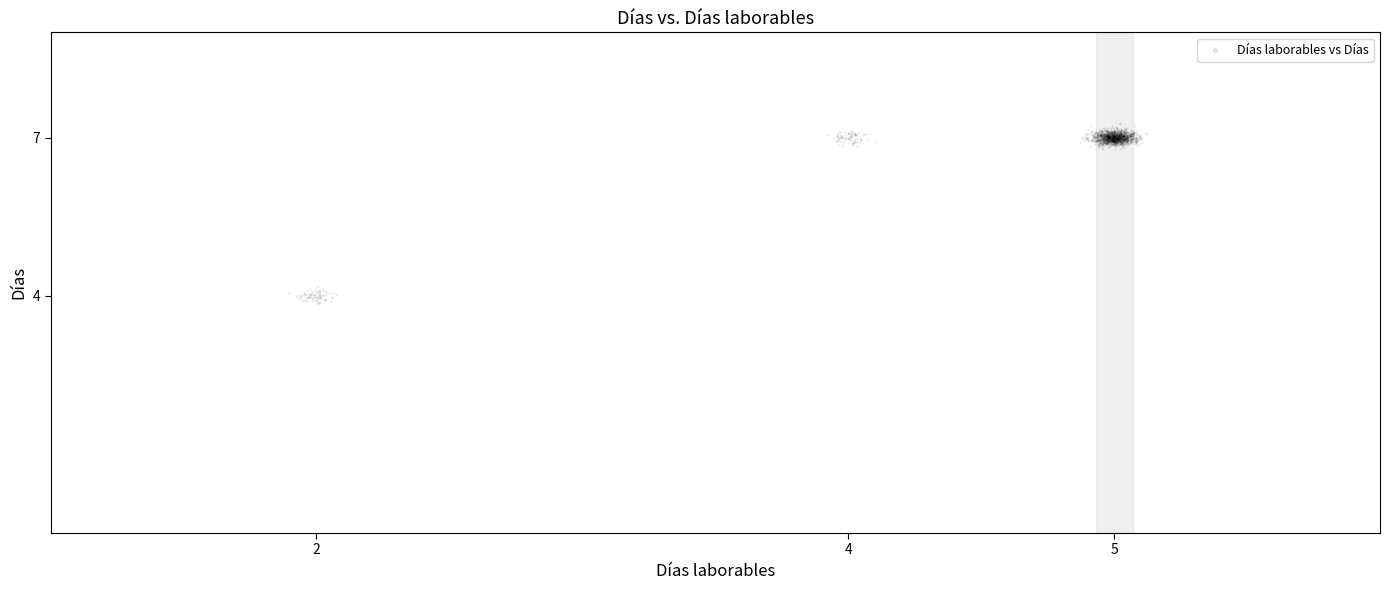

What is the range of Y values (max minus min)?

3.4